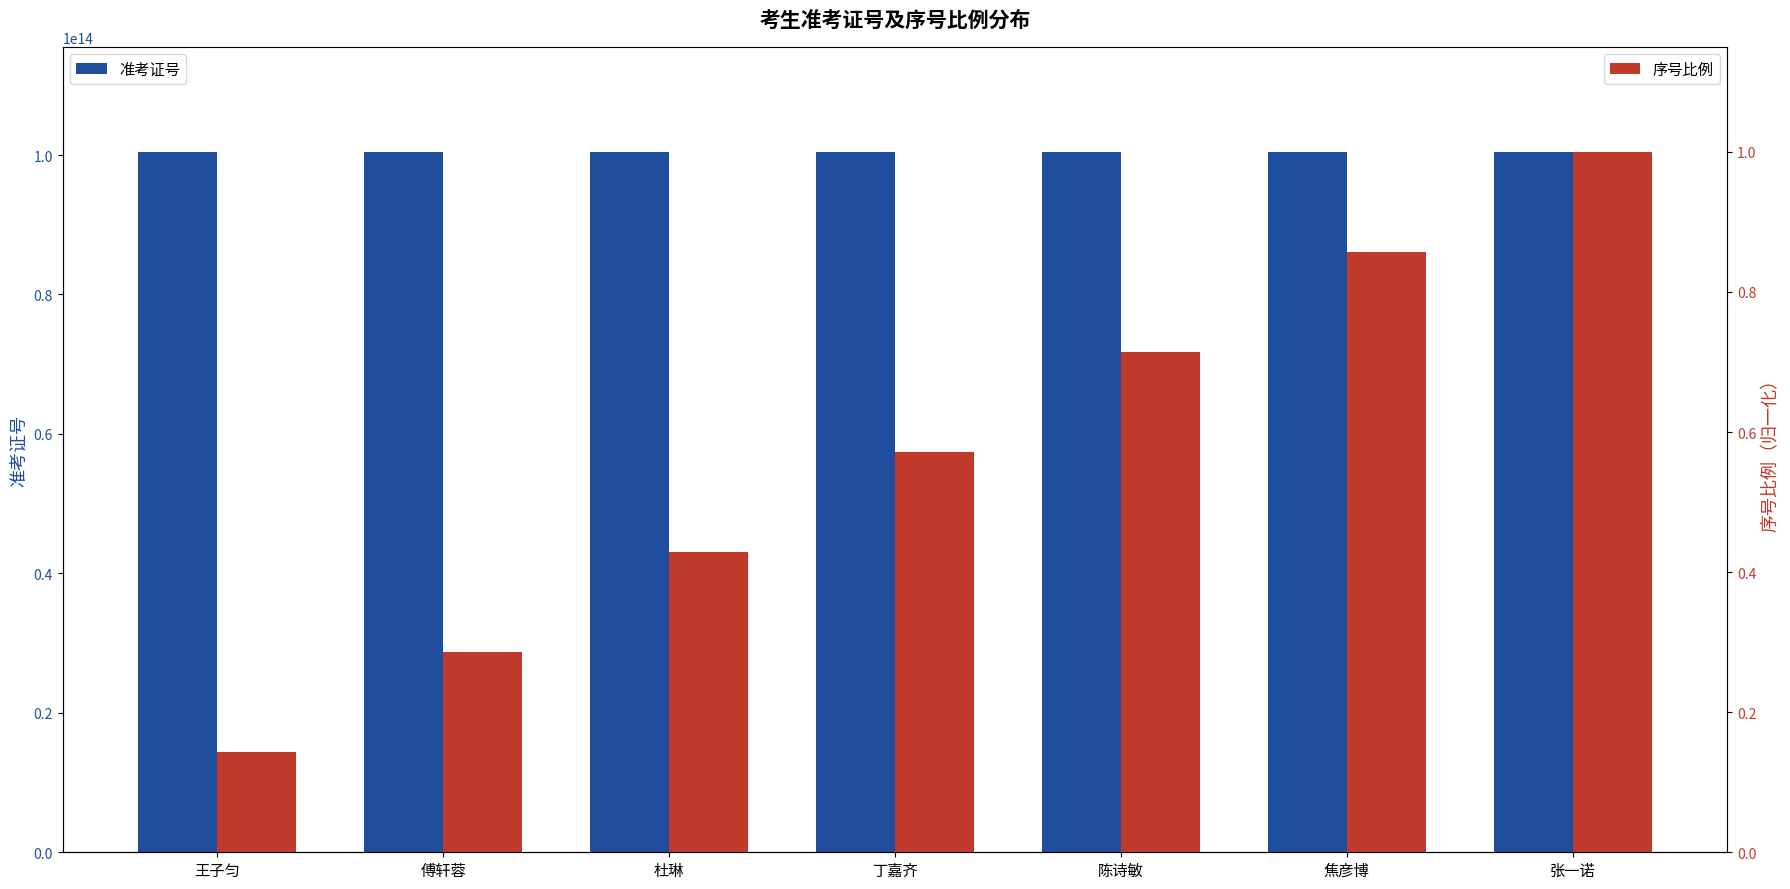

What is the difference between the 准考证号 values at 丁嘉齐 and 陈诗敏?

2.0